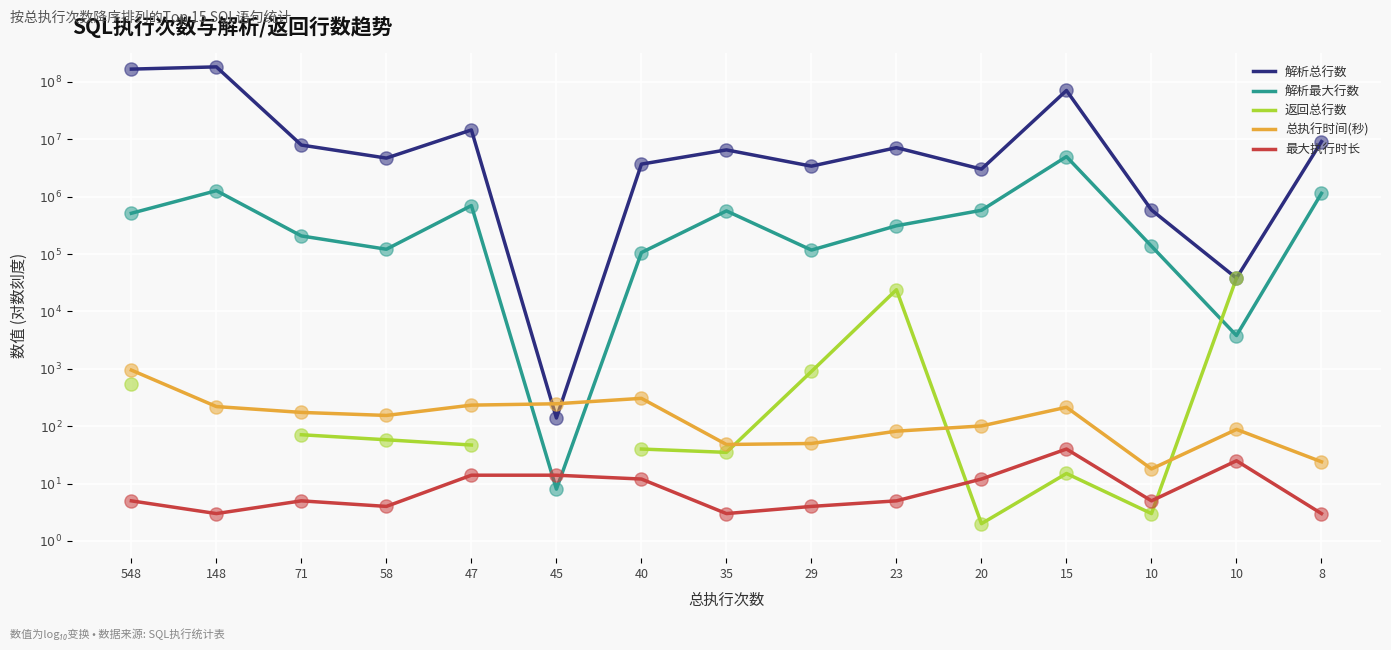

Which series has the largest Y range (max minus min)?

解析总行数